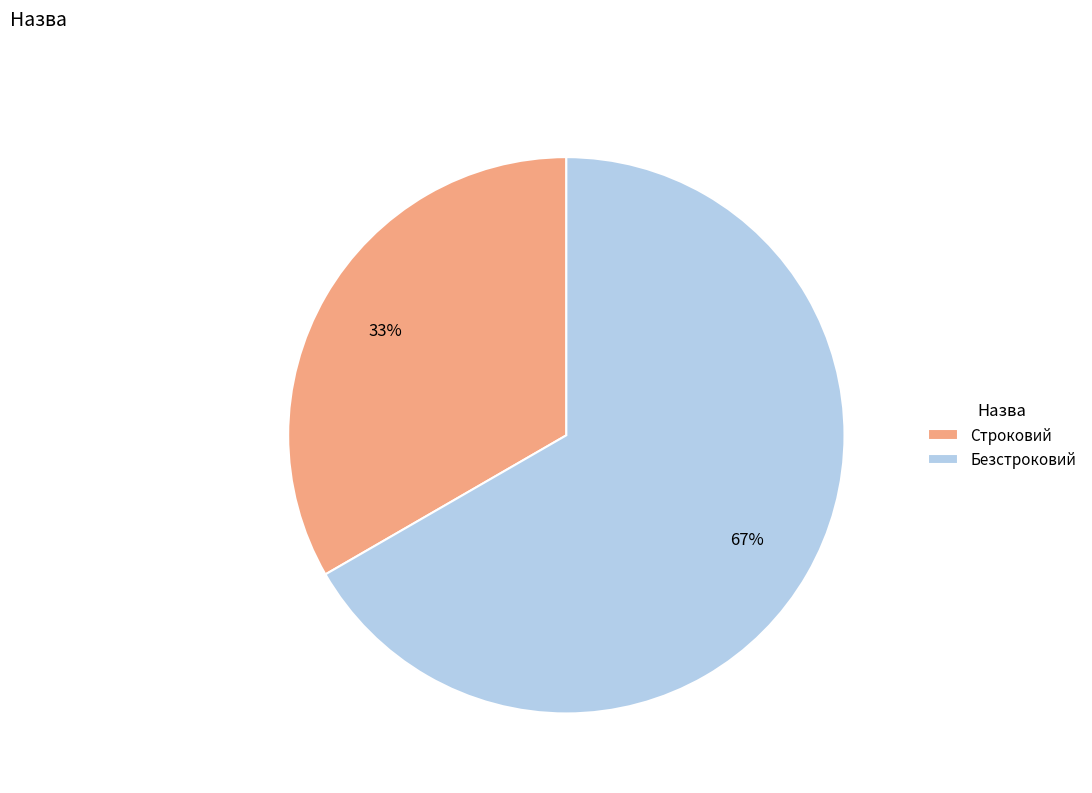

Approximately how many times larger is the value at Безстроковий compared to Строковий?

2.0